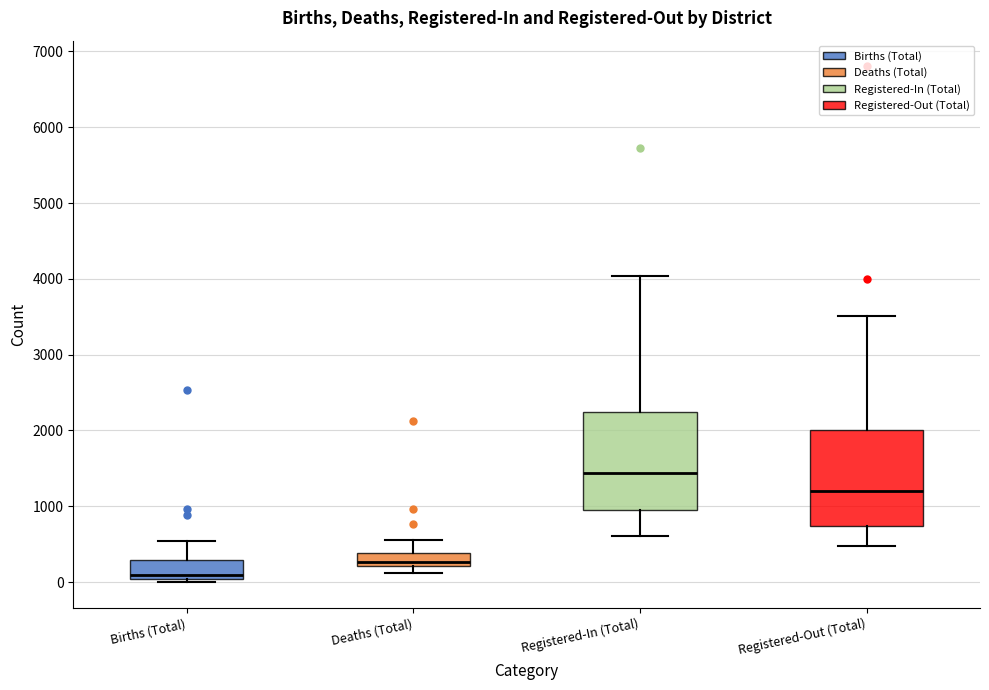

Reading left to right, transcribe this box plot: for each box, give where its median line is, the range the box spans, and where its two whiskers end, as read against the y-axis. The values are not printed on the chart, so give them approximately, as read against the axis.

Births (Total): median 100, box 0 to 300, whiskers 0 (just below the box's lower edge) to 500
Deaths (Total): median 300, box 200 to 400, whiskers 100 to 600
Registered-In (Total): median 1400, box 1000 to 2200, whiskers 600 to 4000
Registered-Out (Total): median 1200, box 700 to 2000, whiskers 500 to 3500